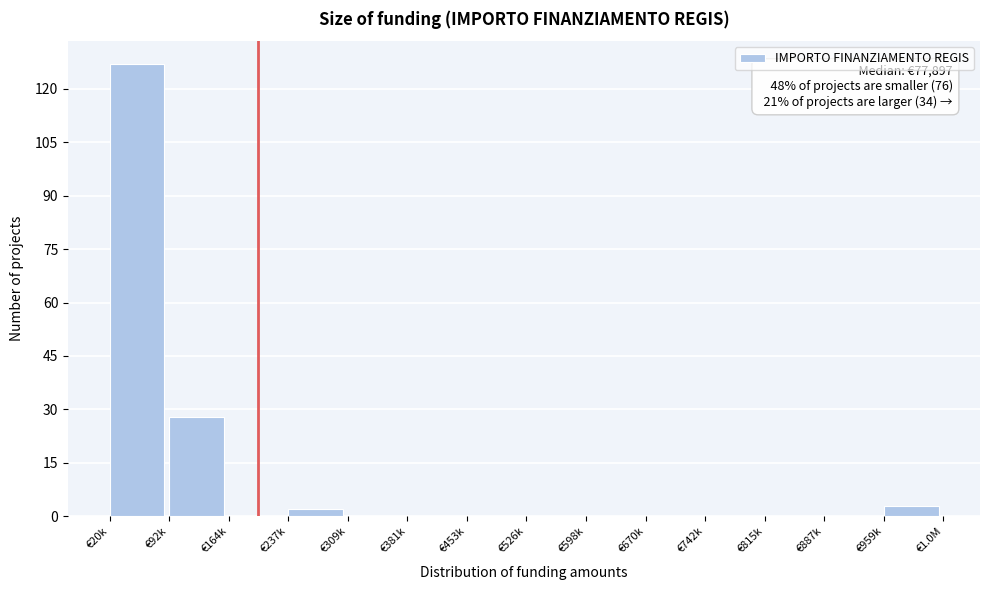

Reading left to right, extract all data points from this chart.

€20k=127	€92k=28	€164k=0	€237k=2	€309k=0	€381k=0	€453k=0	€526k=0	€598k=0	€670k=0	€742k=0	€815k=0	€887k=0	€959k=3